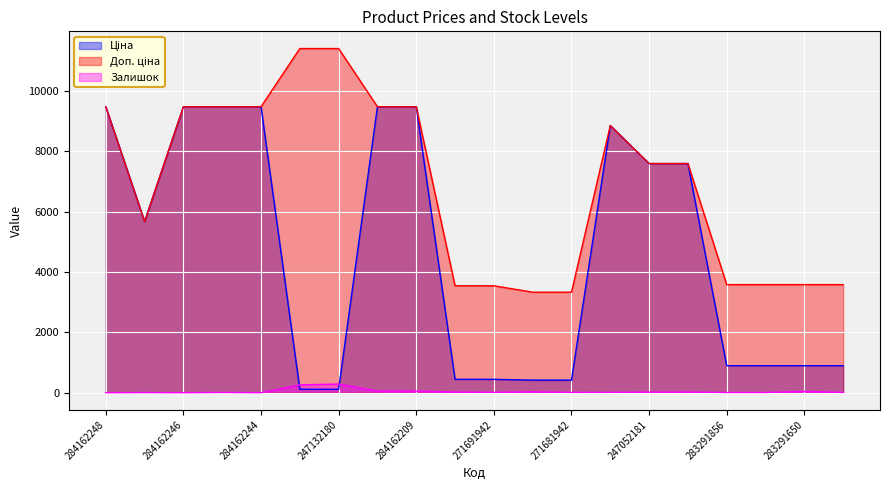

Is the value of Залишок at 247052180 greater than the value of Ціна at 247052181?

No